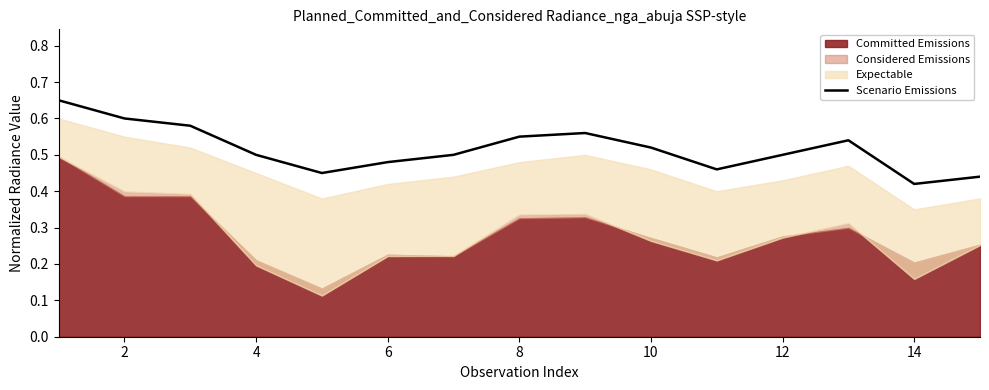

Does the chart have visible grid lines?

No